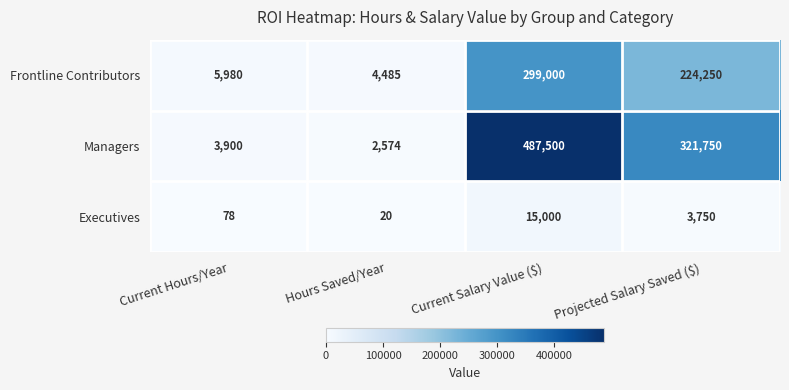

The value of Frontline Contributors at Current Salary Value ($) is 484070. True or false?

False